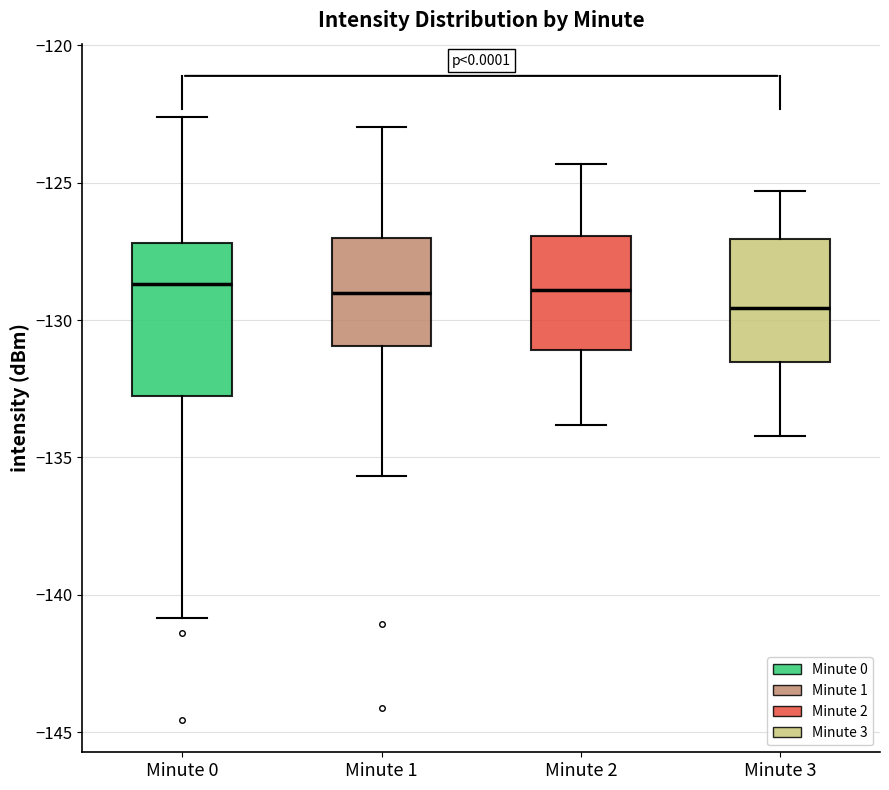

Reading left to right, transcribe this box plot: for each box, give where its median line is, the range the box spans, and where its two whiskers end, as read against the y-axis. The values are not printed on the chart, so give them approximately, as read against the axis.

Minute 0: median -128.5, box -133.0 to -127.0, whiskers -141.0 to -122.5
Minute 1: median -129.0, box -131.0 to -127.0, whiskers -135.5 to -123.0
Minute 2: median -129.0, box -131.0 to -127.0, whiskers -134.0 to -124.5
Minute 3: median -129.5, box -131.5 to -127.0, whiskers -134.0 to -125.5